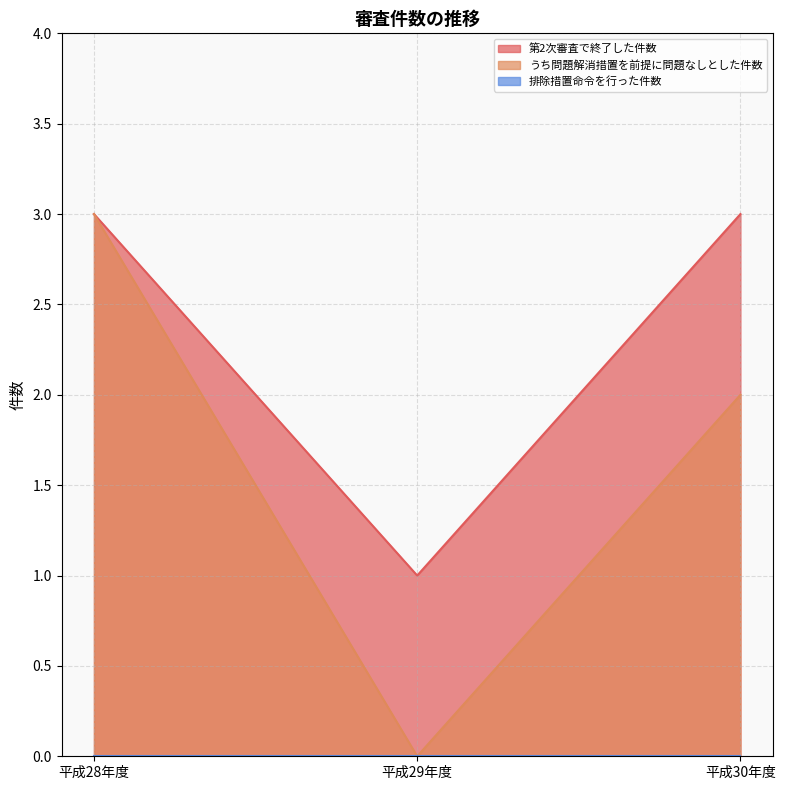

What is the greatest value displayed?

3